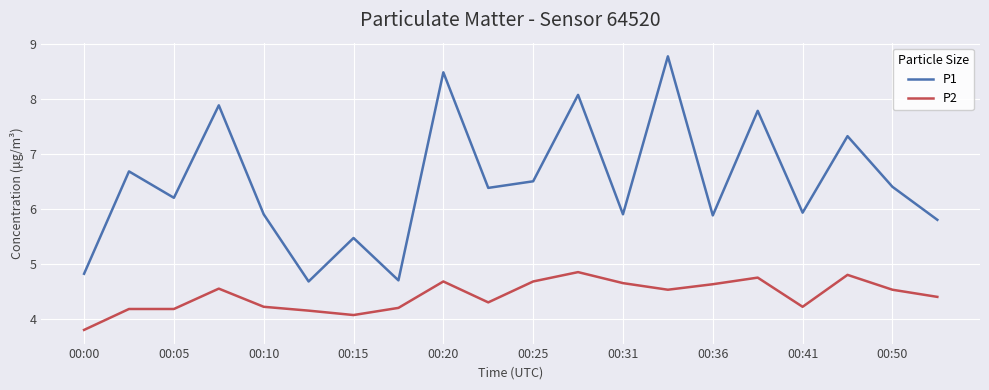

True or false: P2 and P1 cross at least once.

False